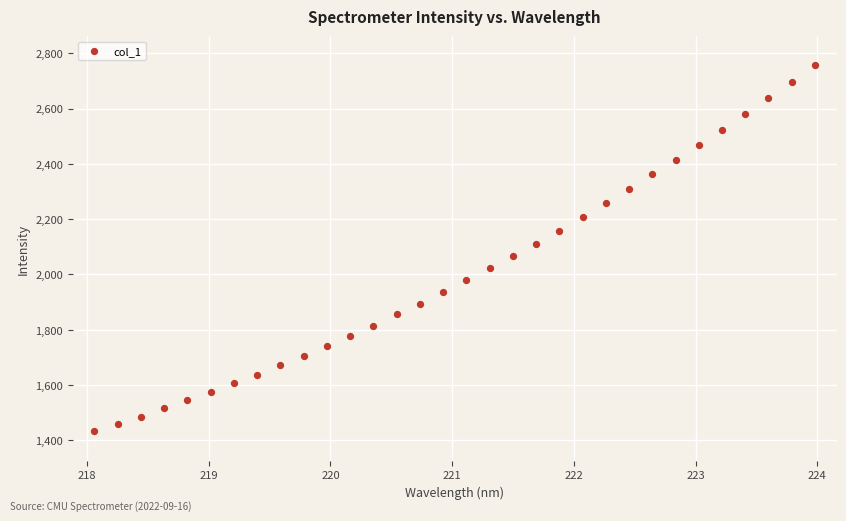

What is the range of X values (max minus min)?

5.9